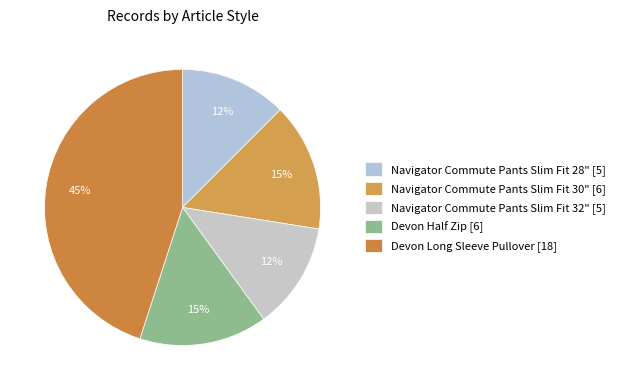

Which slice is the smallest?

Navigator Commute Pants Slim Fit 28"